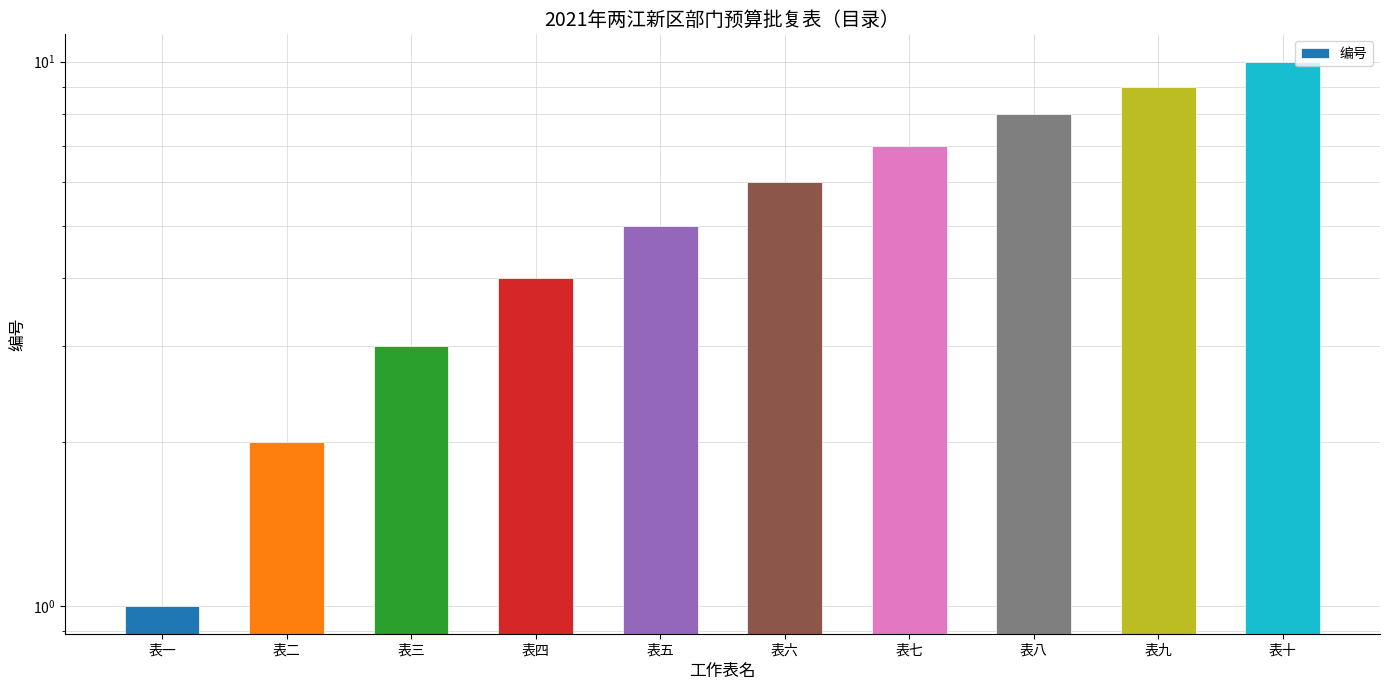

What is the difference between the maximum and minimum values?

9